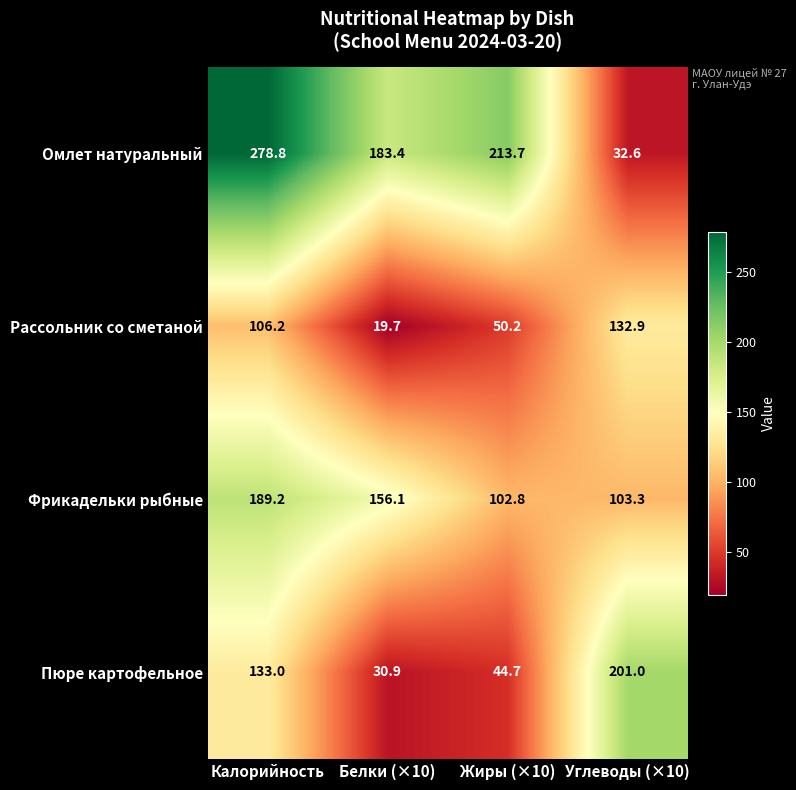

What is the difference between the Омлет натуральный values at Калорийность and Белки (×10)?

95.4